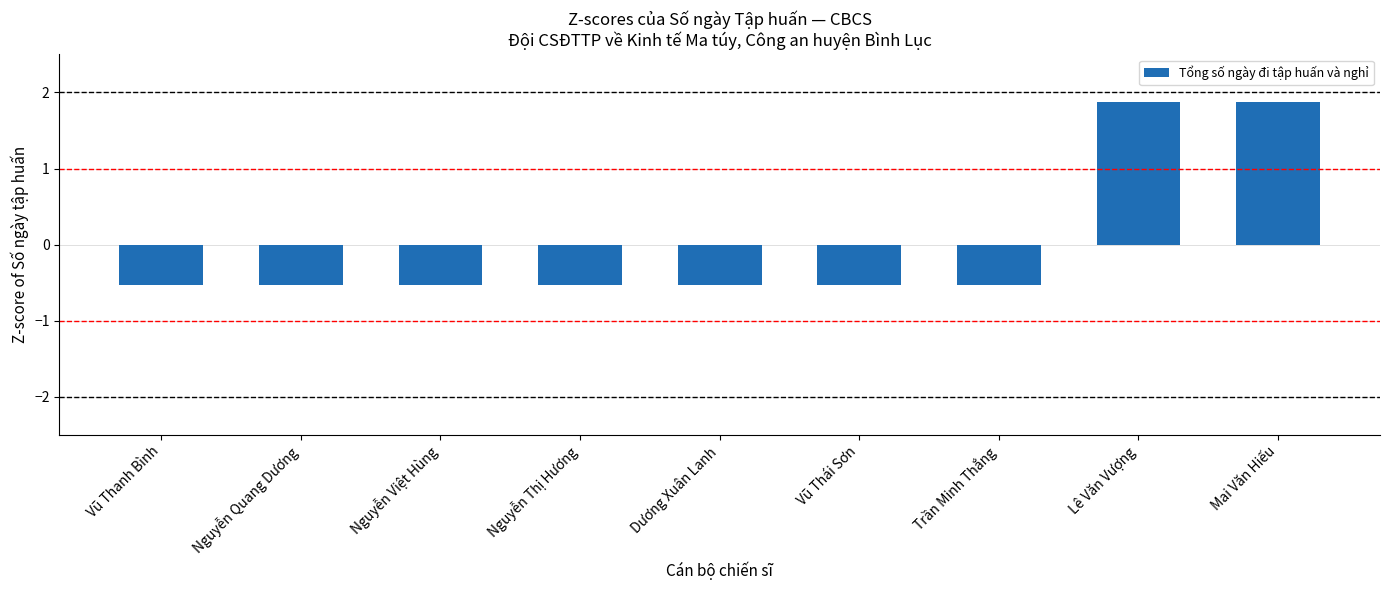

How many data points are above 0?

2